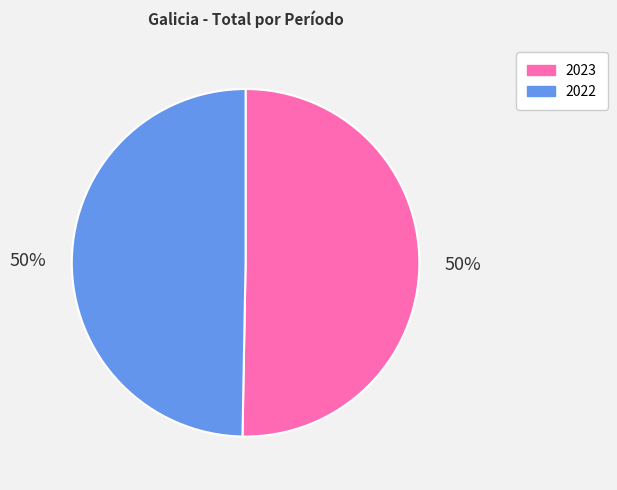

Combined, do 2023 and 2022 account for over 50%?

Yes